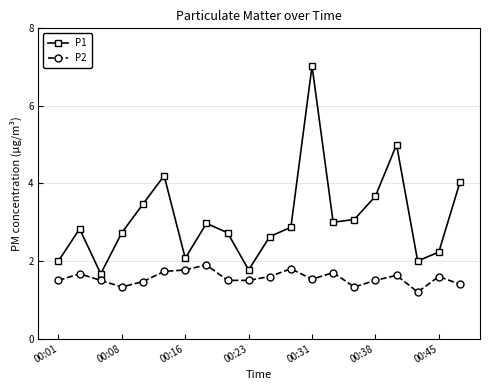

Rank the series by their maximum value, from highest to lowest.

P1, P2